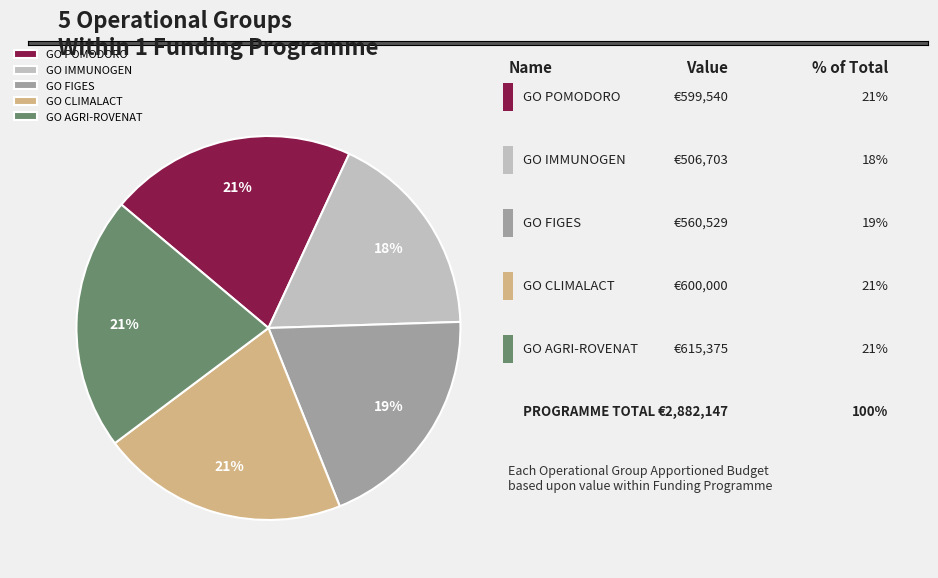

Combined, do GO IMMUNOGEN and GO CLIMALACT account for over 50%?

No